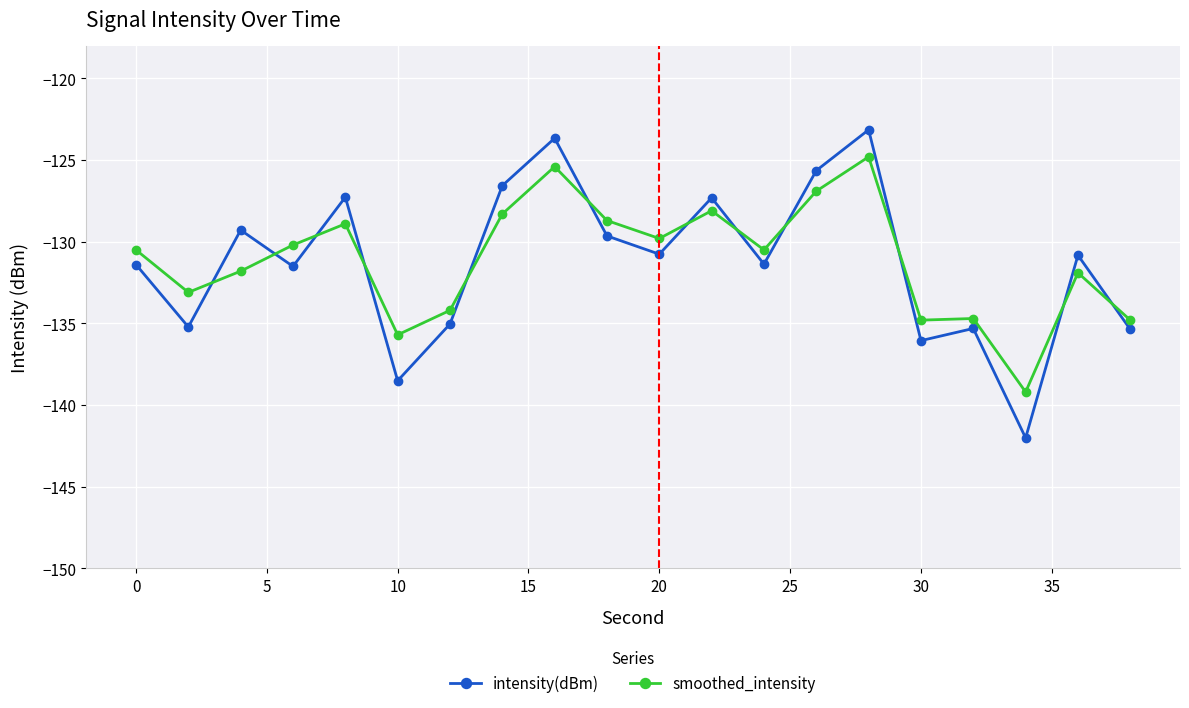

What is the lowest value of the intensity(dBm) series?

-142.0